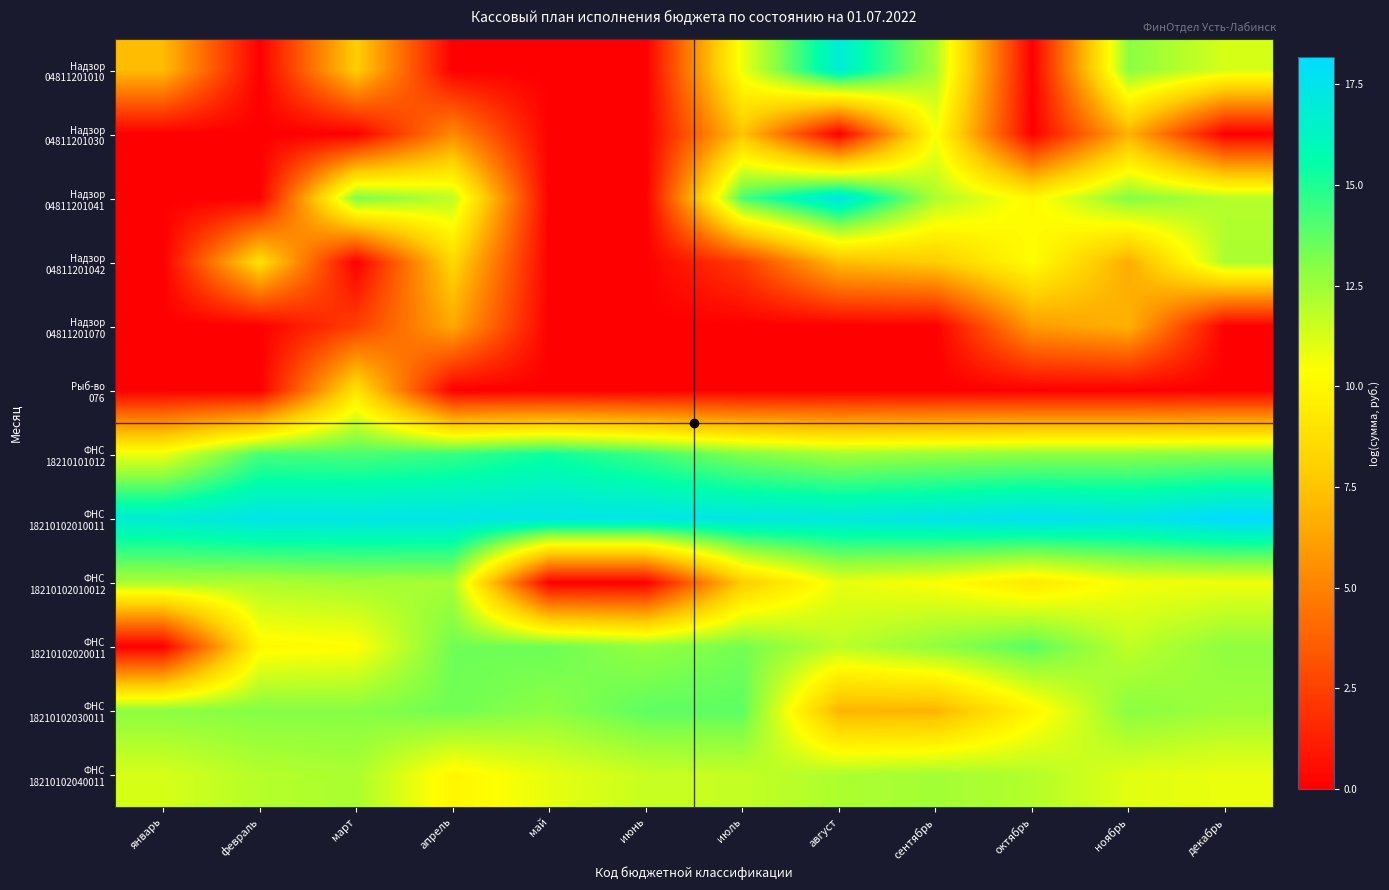

How many data points does each series have?

12